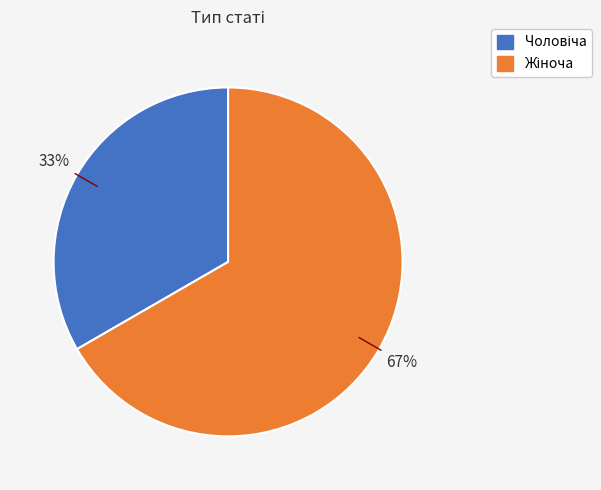

Is there any slice that represents more than half of the pie?

Yes